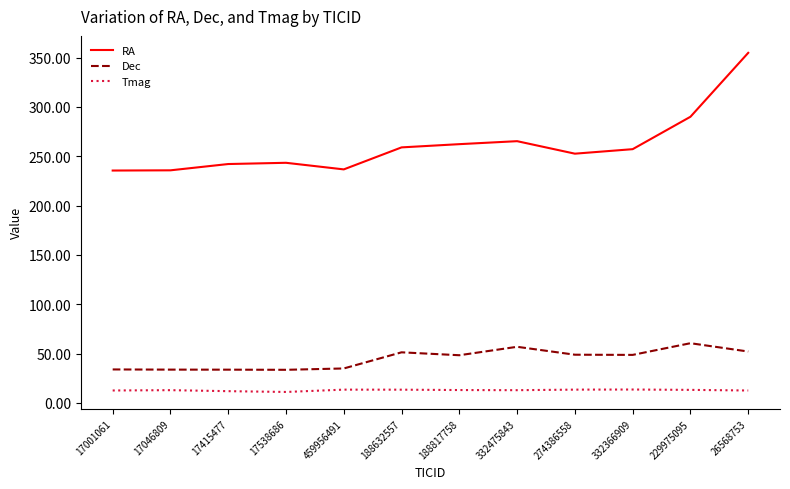

True or false: Dec has a value of 56.9 at 332475843.

True